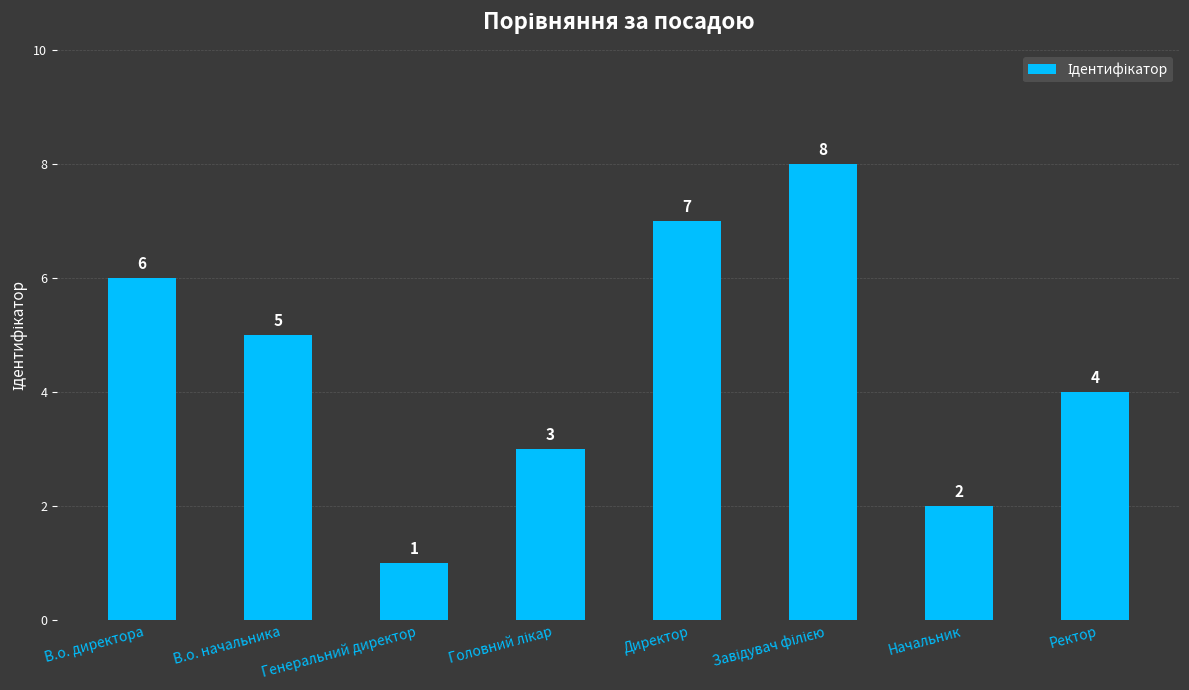

What is the difference between the second highest and second lowest values?

5